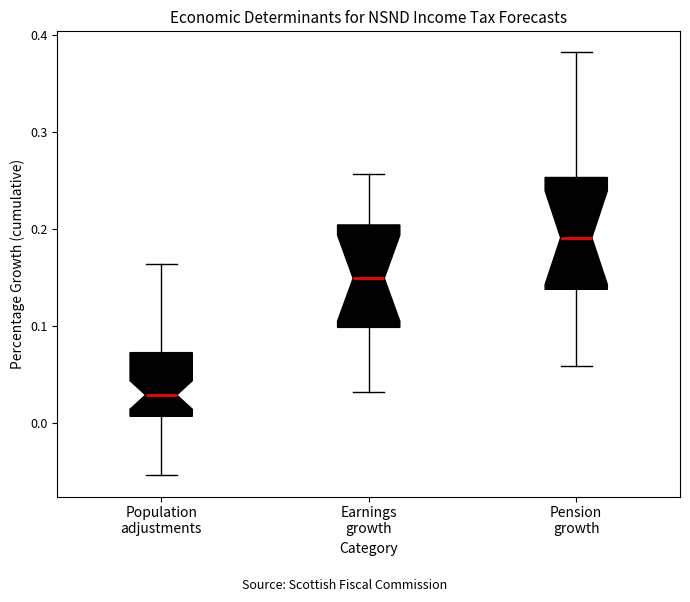

Reading left to right, transcribe this box plot: for each box, give where its median line is, the range the box spans, and where its two whiskers end, as read against the y-axis. The values are not printed on the chart, so give them approximately, as read against the axis.

Population adjustments: median 0.03, box 0.01 to 0.07, whiskers -0.05 to 0.16
Earnings growth: median 0.15, box 0.10 to 0.20, whiskers 0.03 to 0.26
Pension growth: median 0.19, box 0.14 to 0.25, whiskers 0.06 to 0.38